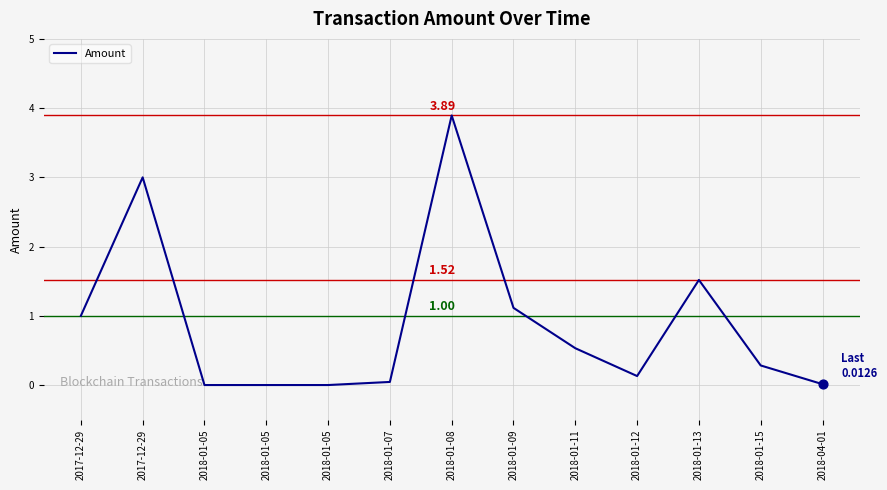

Between 2018-01-12 and 2017-12-29, which is larger?

2017-12-29